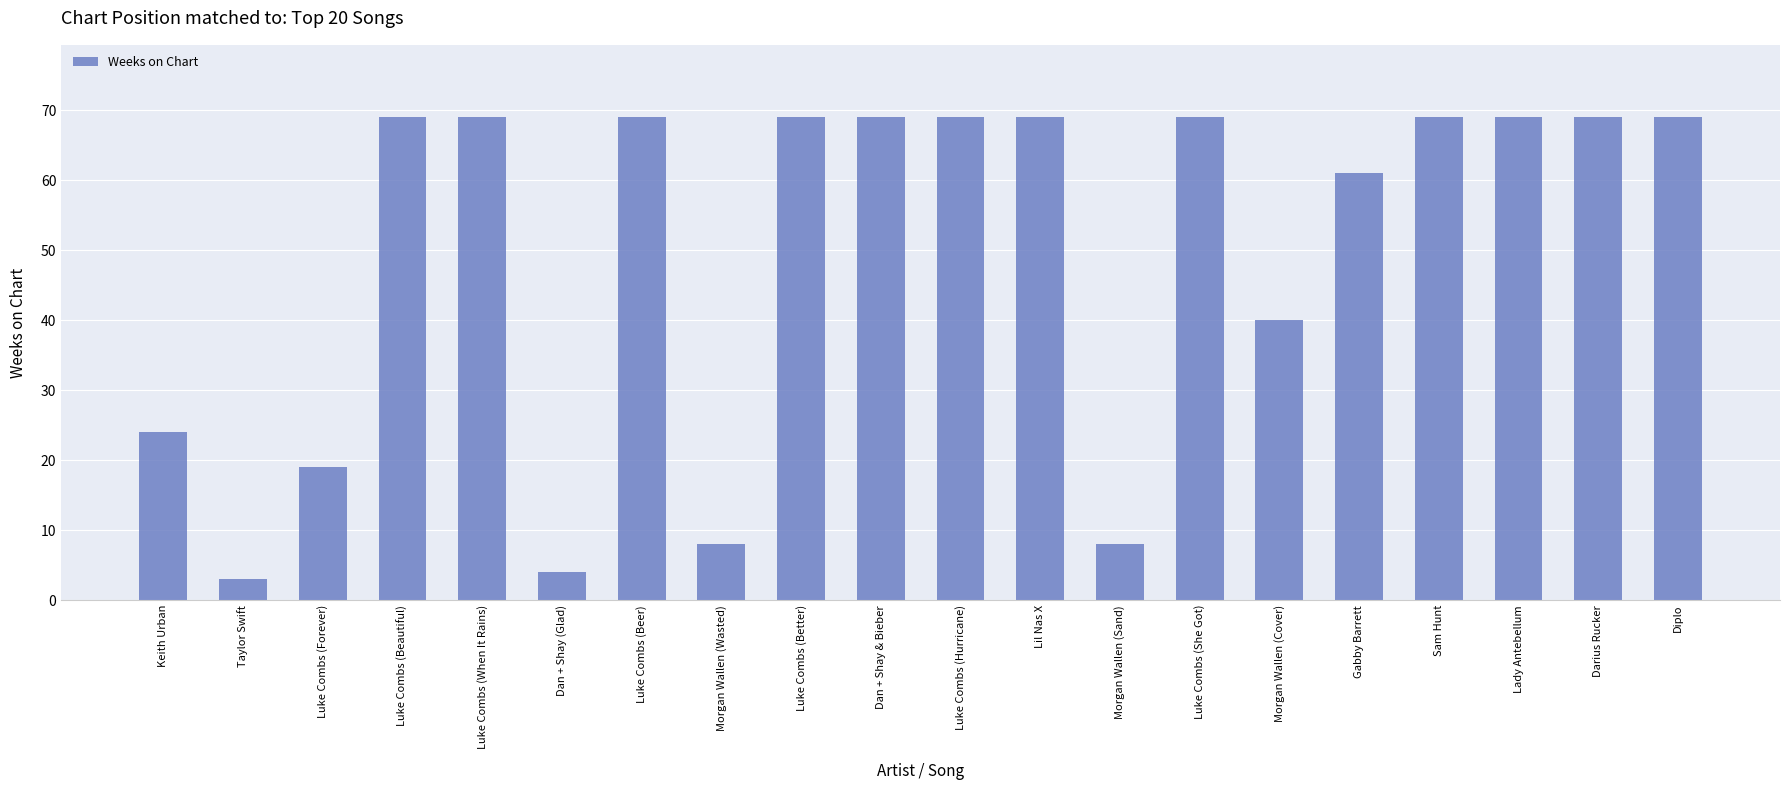

What value does the data have at Luke Combs (Beautiful)?

69